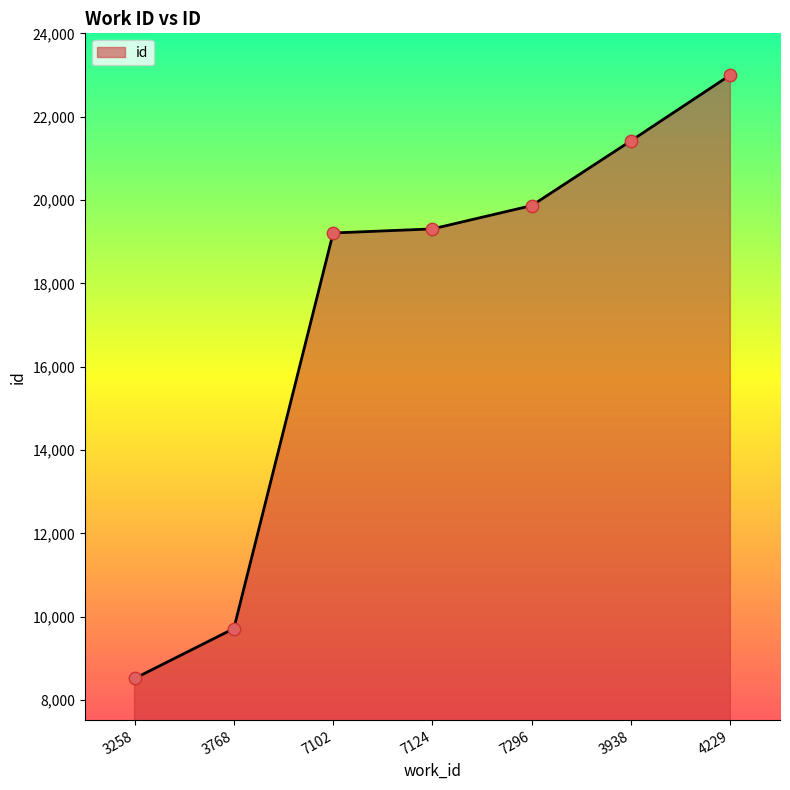

What is the ratio of the value at 7124 to the value at 3938?

0.9